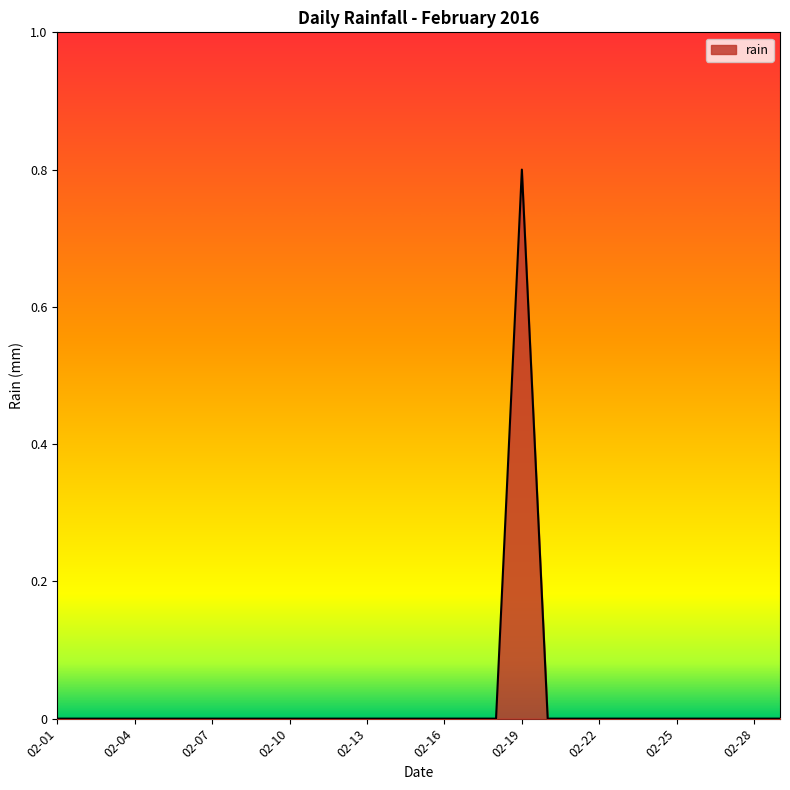

What is the maximum value shown in the chart?

0.8